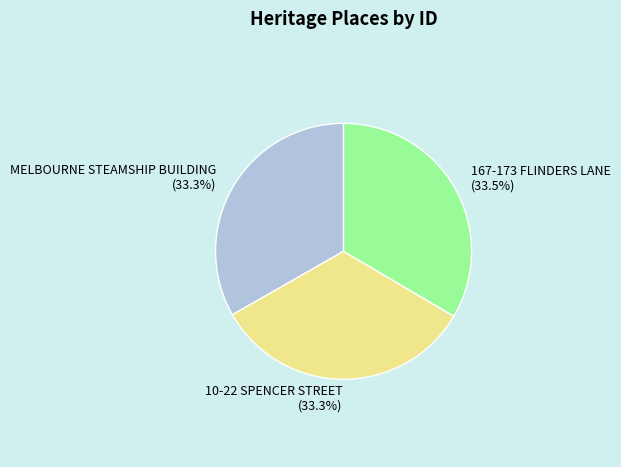

Does 167-173 FLINDERS LANE represent more than half of the total?

No